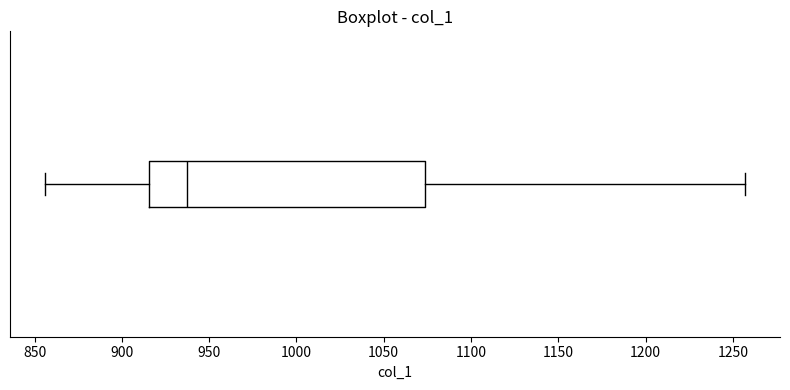

Where does the right whisker of the box end on the x-axis? The values are not printed on the chart, so give them approximately, as read against the axis.

1255